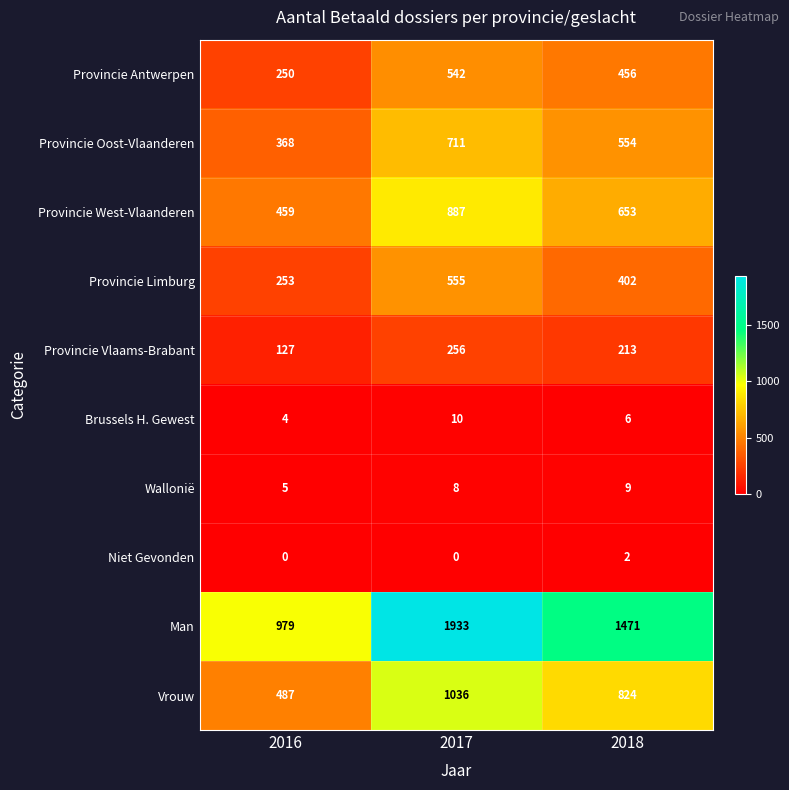

Reading left to right, extract all data points from this chart.

Provincie Antwerpen: 2016=250	2017=542	2018=456
Provincie Oost-Vlaanderen: 2016=368	2017=711	2018=554
Provincie West-Vlaanderen: 2016=459	2017=887	2018=653
Provincie Limburg: 2016=253	2017=555	2018=402
Provincie Vlaams-Brabant: 2016=127	2017=256	2018=213
Brussels H. Gewest: 2016=4	2017=10	2018=6
Wallonië: 2016=5	2017=8	2018=9
Niet Gevonden: 2016=0	2017=0	2018=2
Man: 2016=979	2017=1933	2018=1471
Vrouw: 2016=487	2017=1036	2018=824